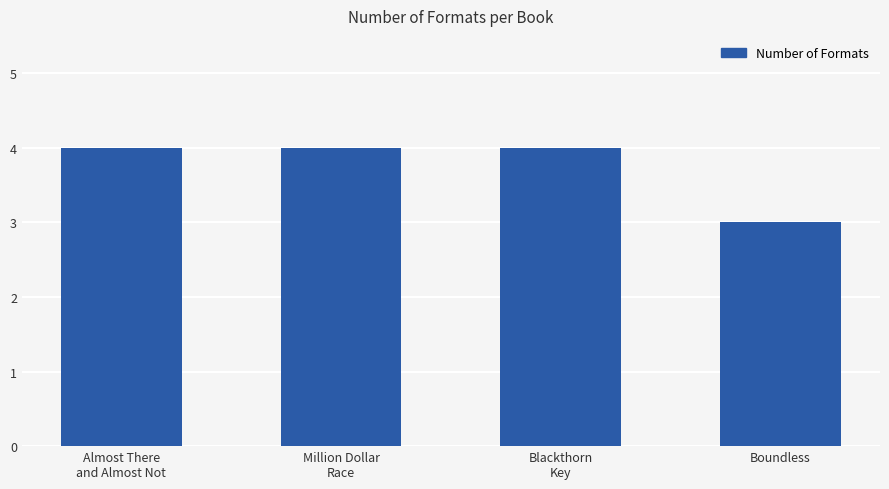

What is the smallest value displayed?

3